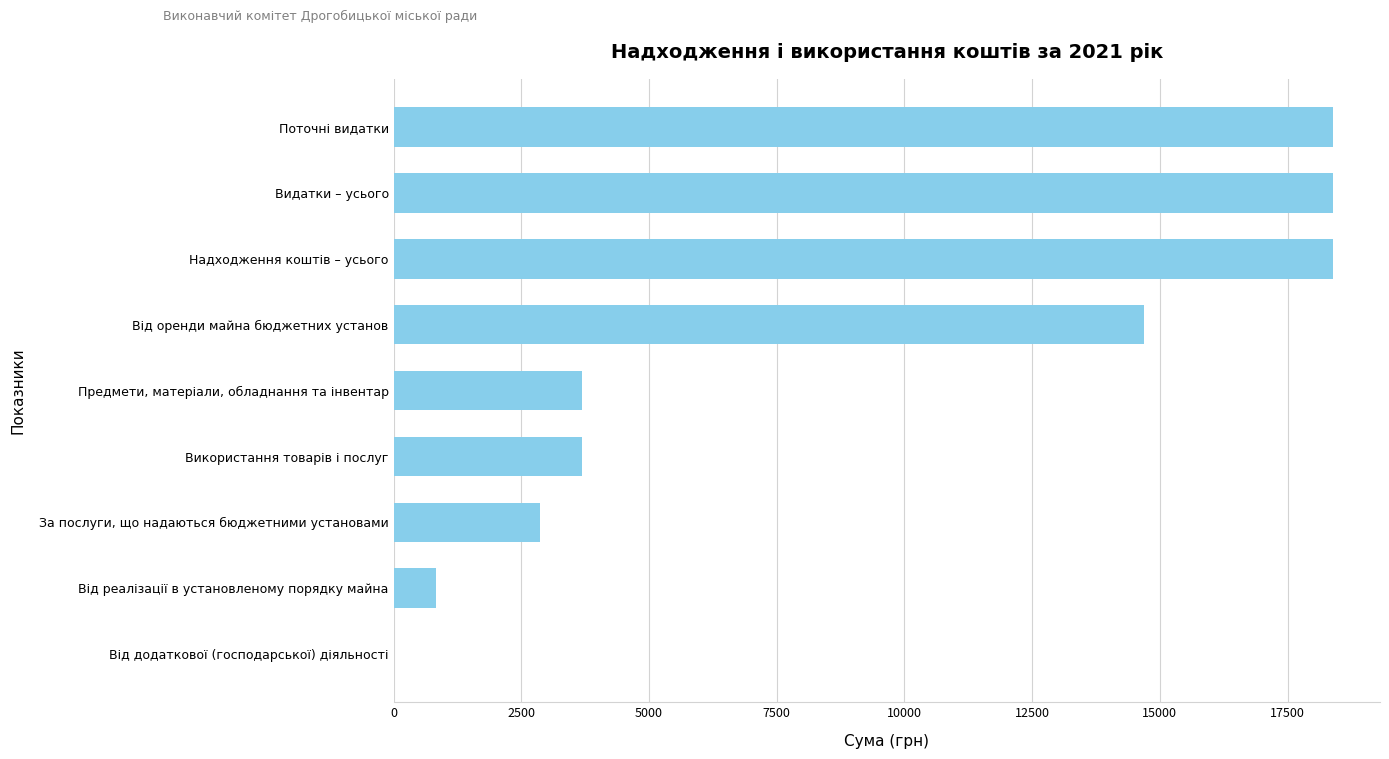

Are the bars grouped side by side (vs. stacked)?

No